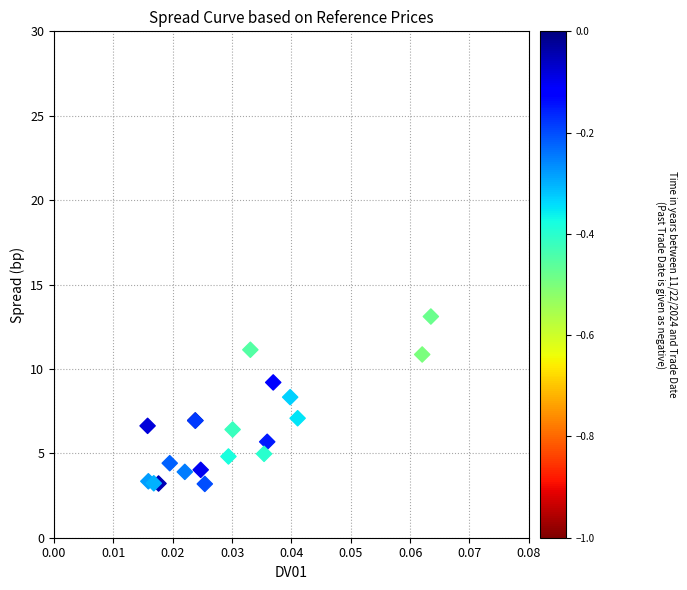

What Y value in the scatter plot is closest to 8?

8.3